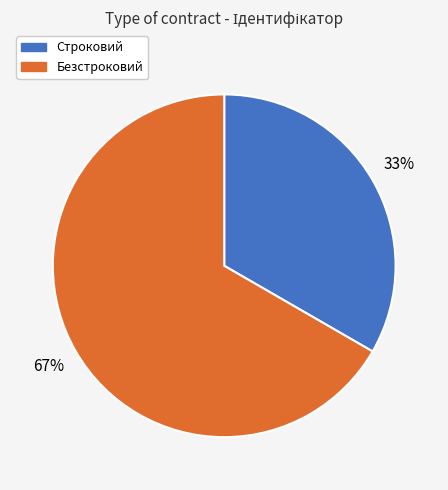

What is the ratio of the value at Строковий to the value at Безстроковий?

0.5